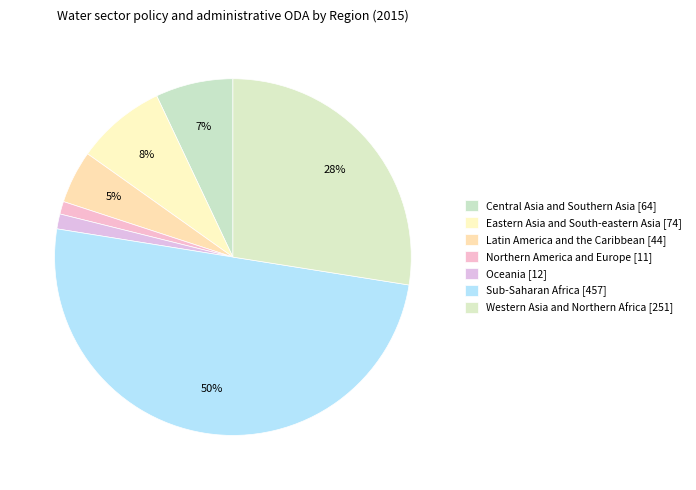

To the nearest percent, what is the difference between the largest and smallest slice percentages?

49%